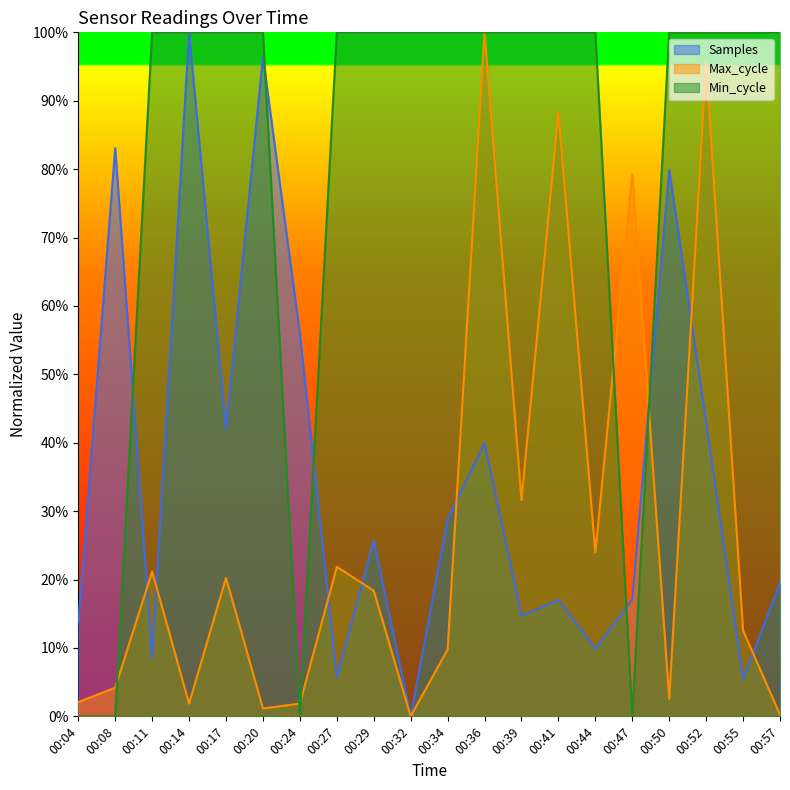

Which category has the highest value in the Max_cycle series?

00:36